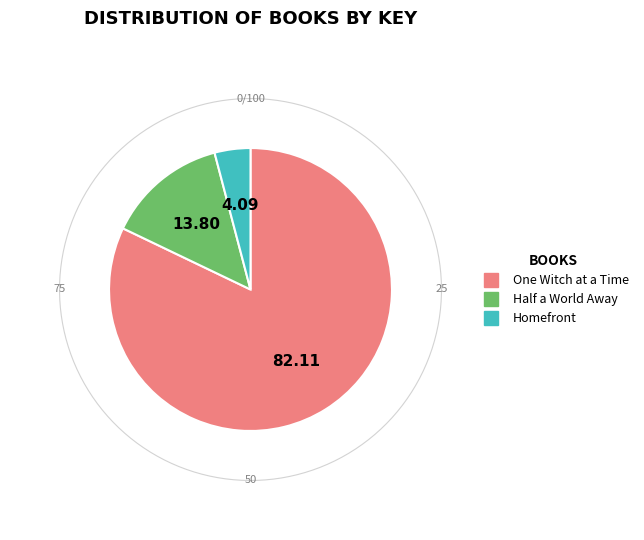

The Half a World Away slice represents 14% of the pie. True or false?

True